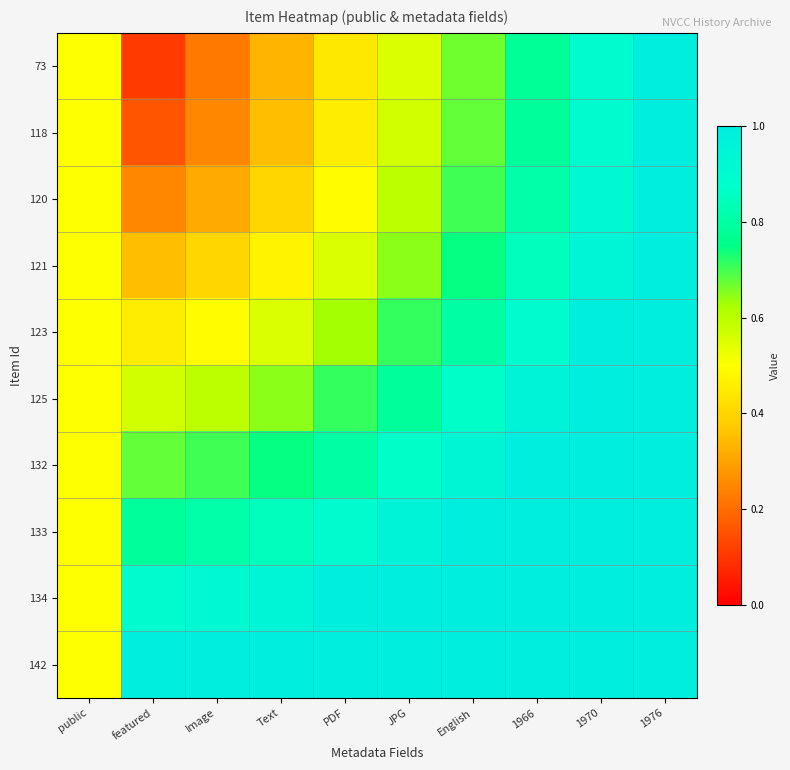

How many categories are shown in the chart?

10